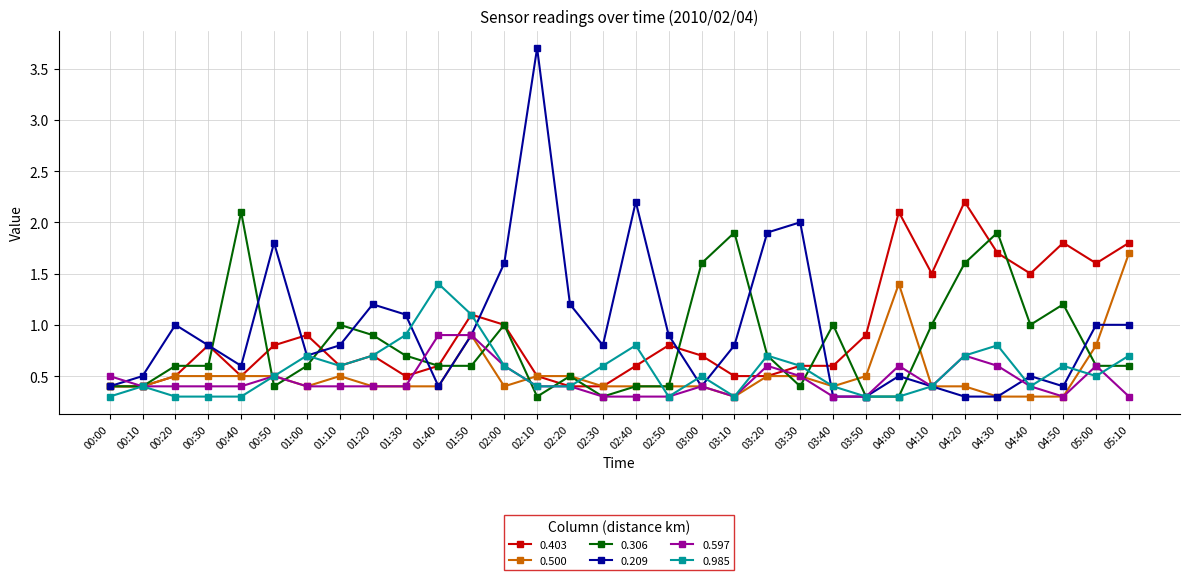

Where is the first local maximum for 0.209?

00:20